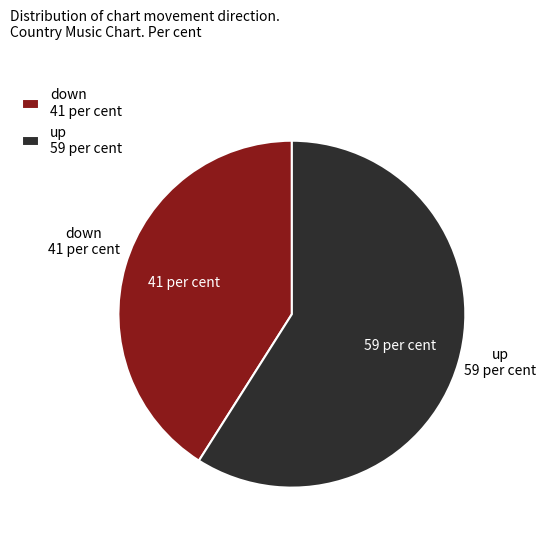

Which has a higher value, up 59 per cent or down 41 per cent?

up 59 per cent